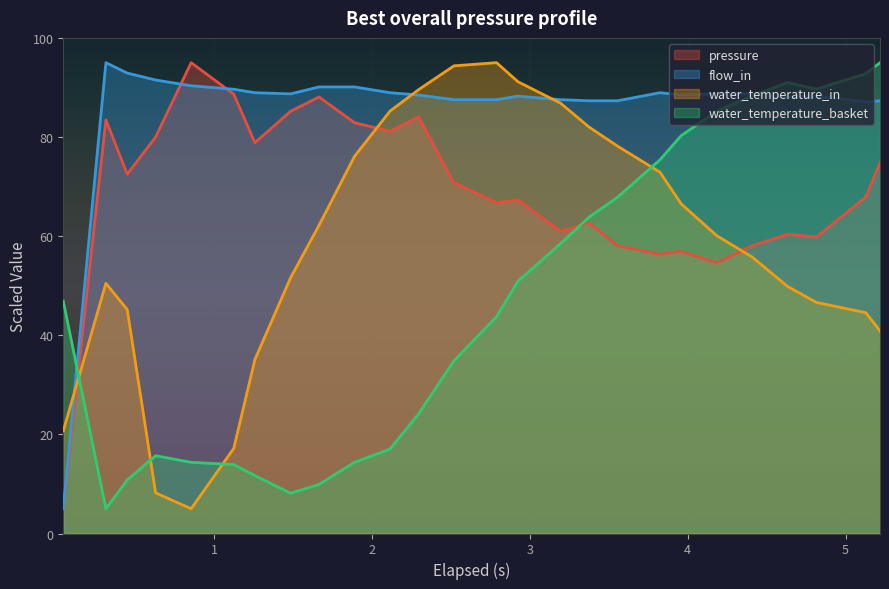

What is the sum of all flow_in values?

2230.5